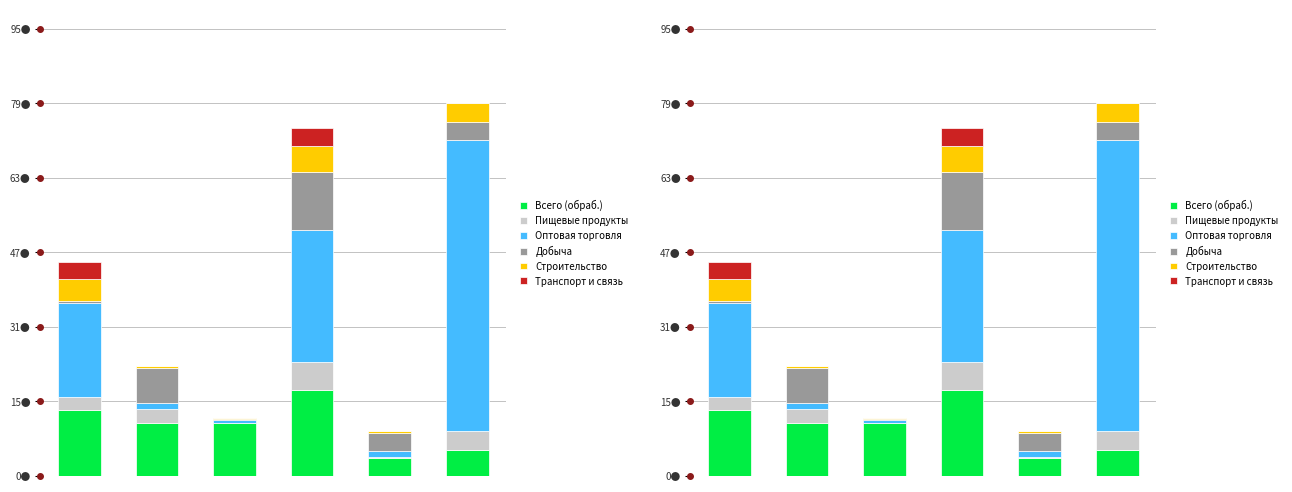

What is the sum of the Всего (обраб.) values at 3 and 4?

22.0